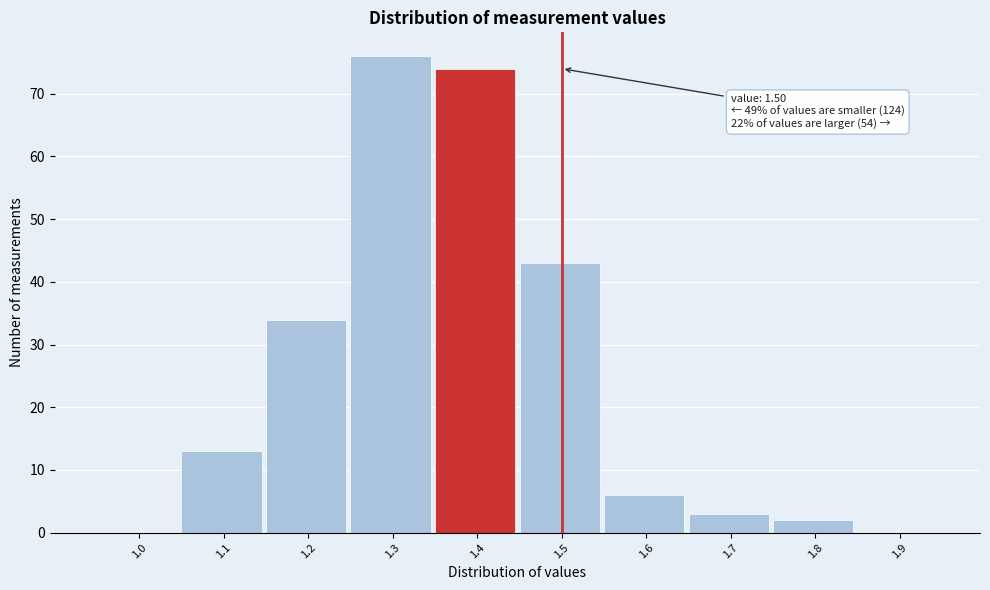

Reading left to right, what are all the values shown in this chart?

1.0=0	1.1=13	1.2=34	1.3=76	1.4=74	1.5=43	1.6=6	1.7=3	1.8=2	1.9=0